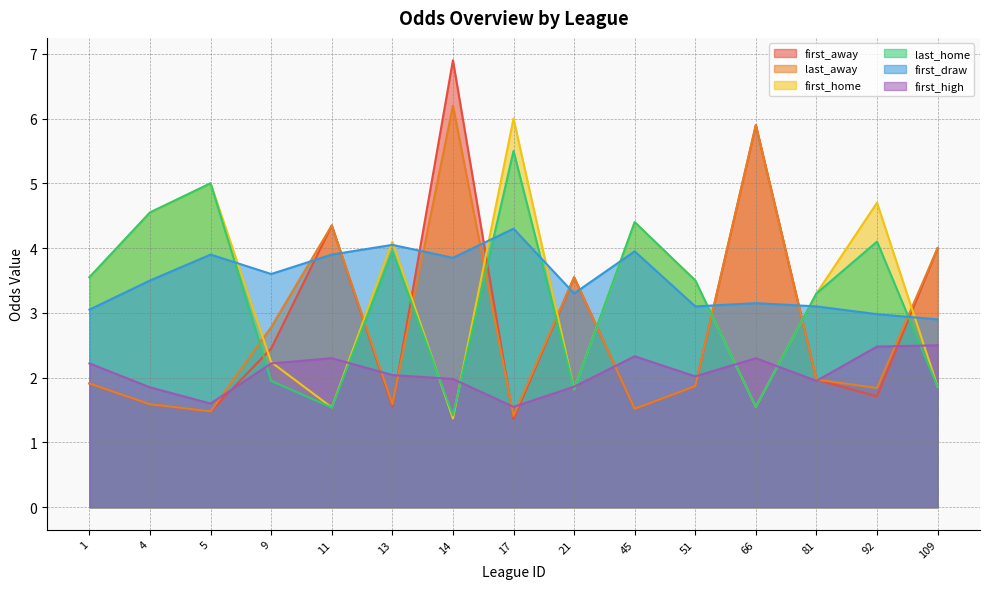

True or false: last_home has more than 2 interior local peaks.

True